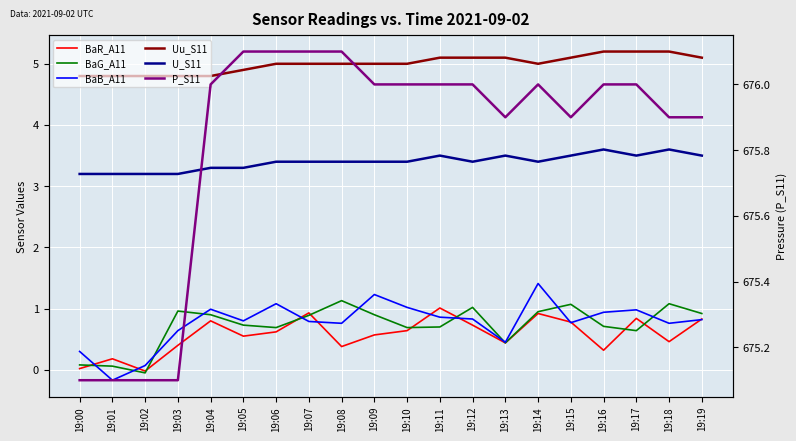

What are all the series names shown in the legend?

BaR_A11, BaG_A11, BaB_A11, Uu_S11, U_S11, P_S11